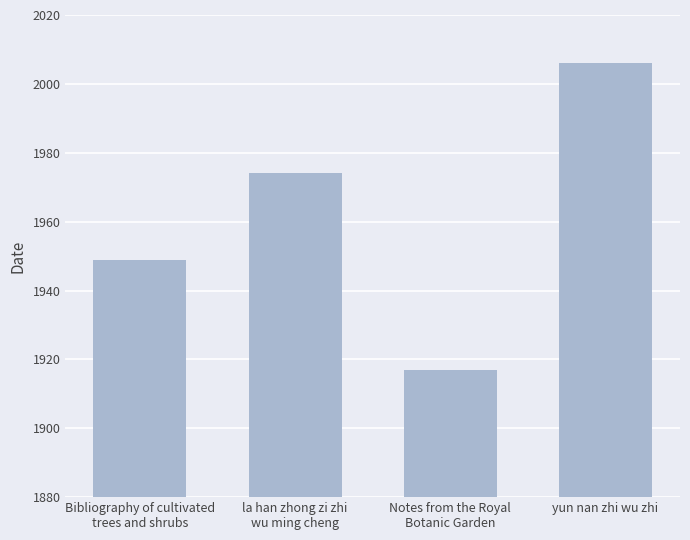

What is the smallest value displayed?

1917